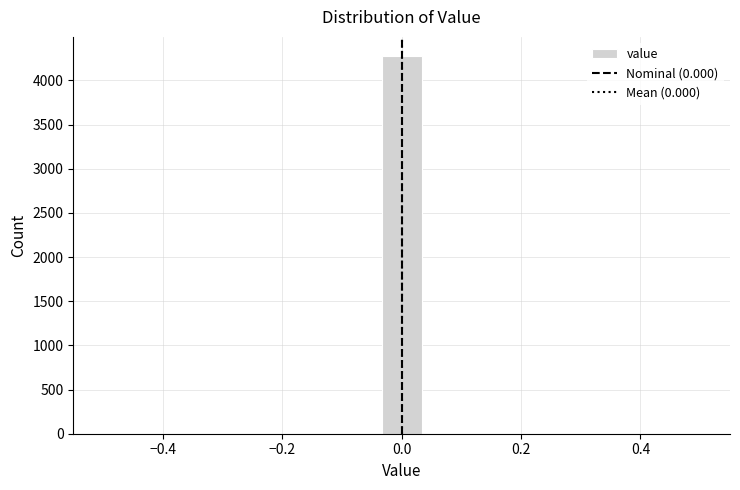

Around what value on the x-axis is the tallest bar? Give the approximate position of its centre, as read against the axis.

0.00